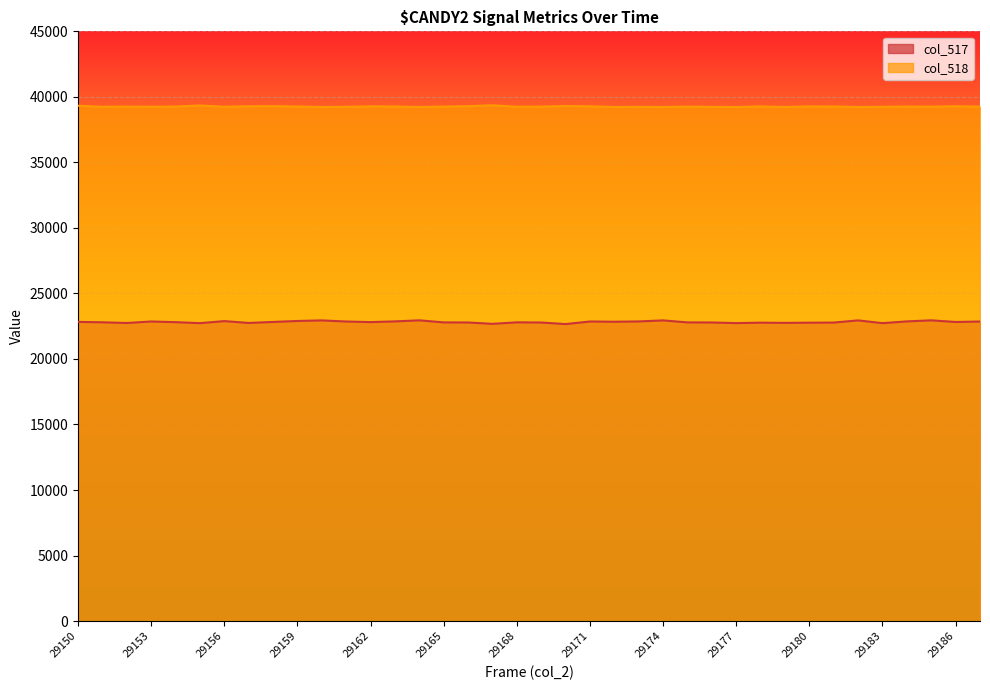

List the series in order of their peak value, highest first.

col_518, col_517